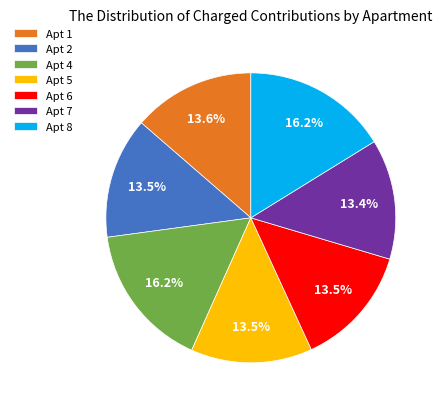

Which has a higher value, Apt 5 or Apt 8?

Apt 8